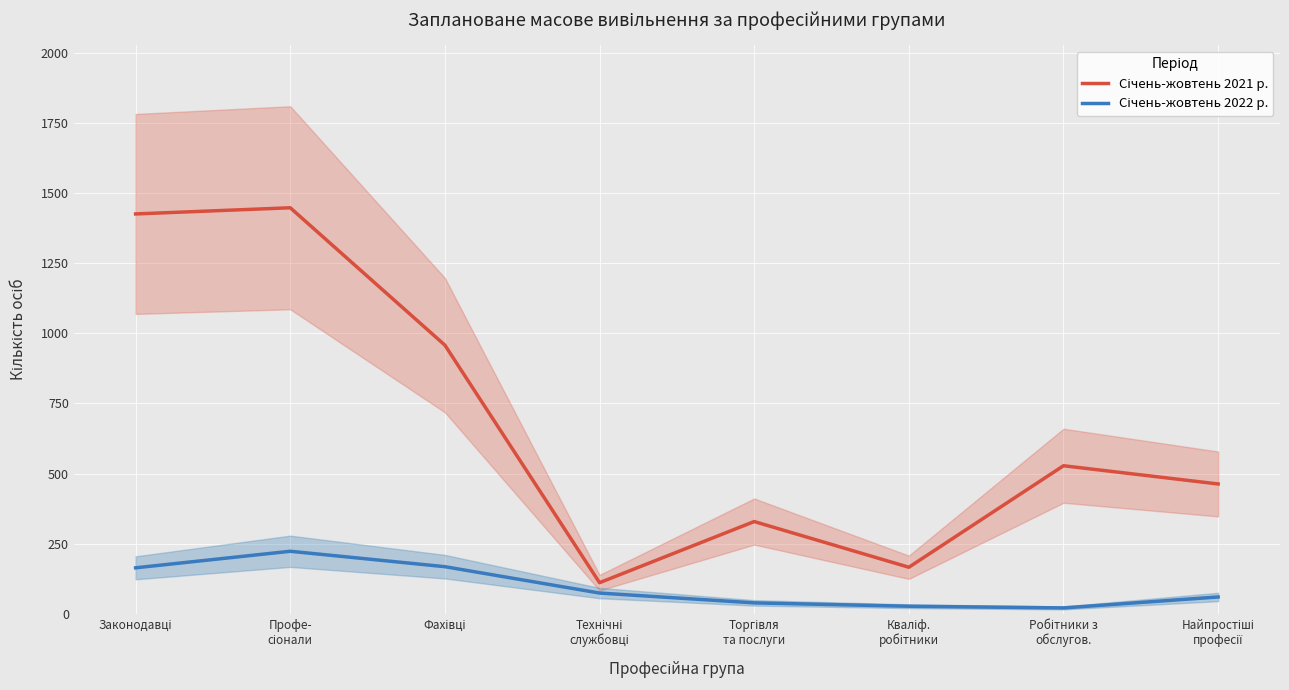

Rank the series at Технічні
службовці from highest to lowest value.

Січень-жовтень 2021 р., Січень-жовтень 2022 р.